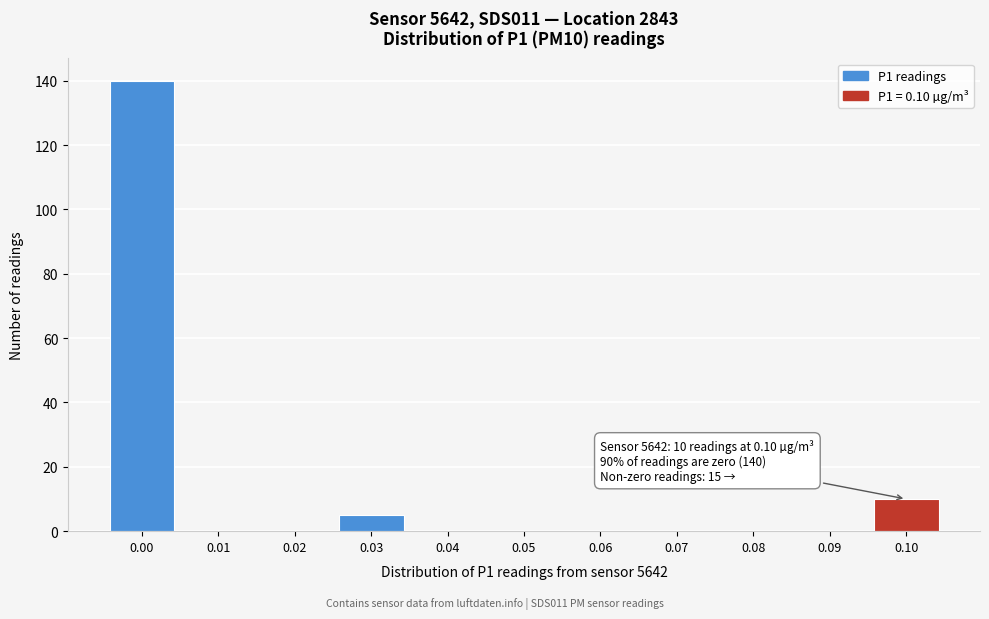

Reading left to right, extract all data points from this chart.

0.00=140	0.01=0	0.02=0	0.03=5	0.04=0	0.05=0	0.06=0	0.07=0	0.08=0	0.09=0	0.10=10